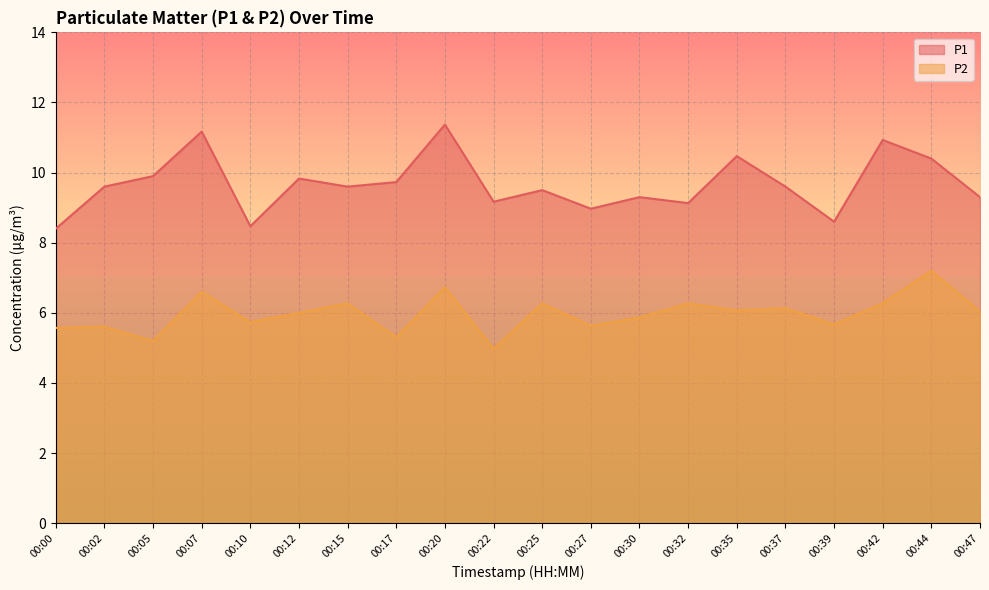

What is the minimum value for P1?

8.4